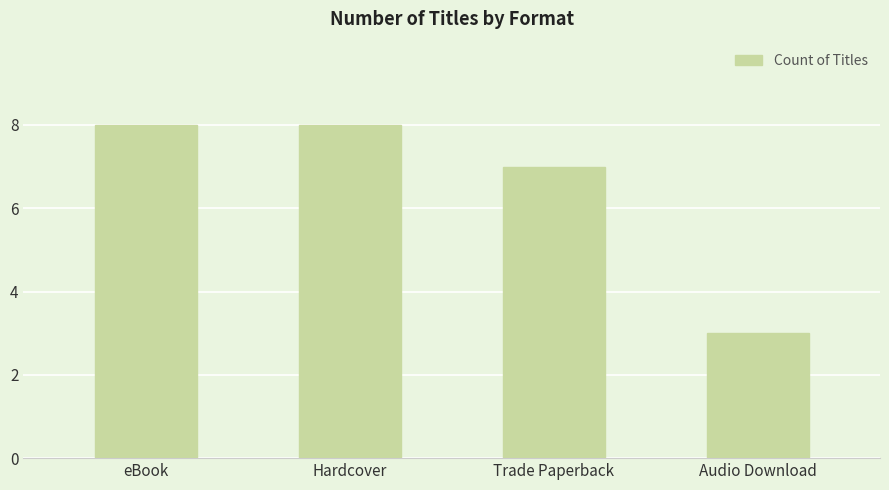

What is the change in value from Hardcover to Trade Paperback?

-1